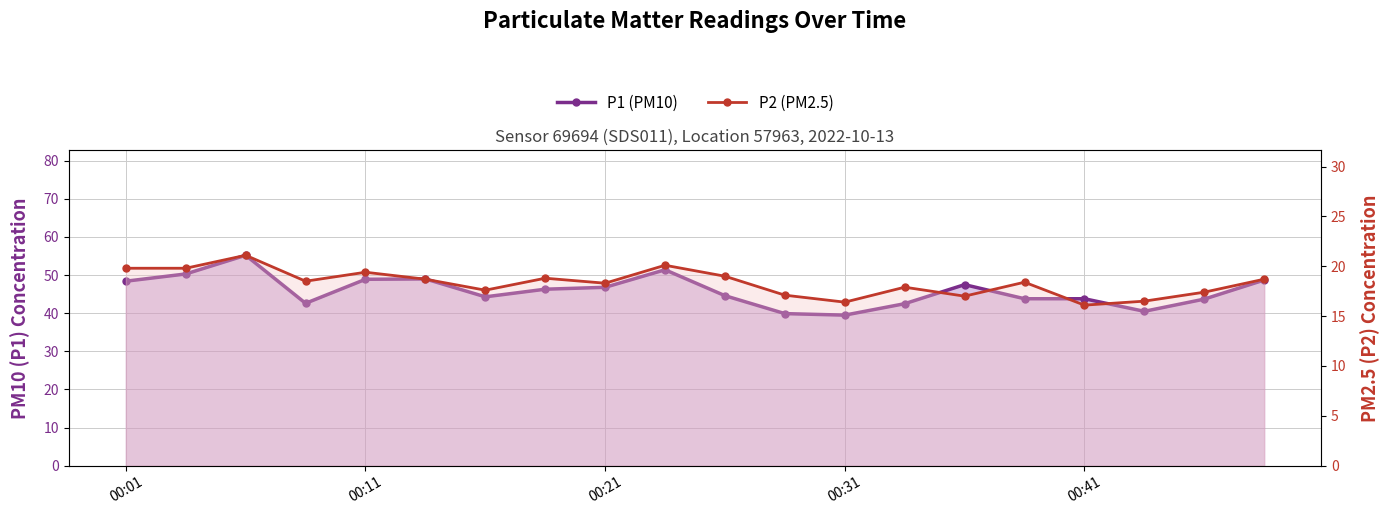

What is the maximum value shown in the chart?

55.2